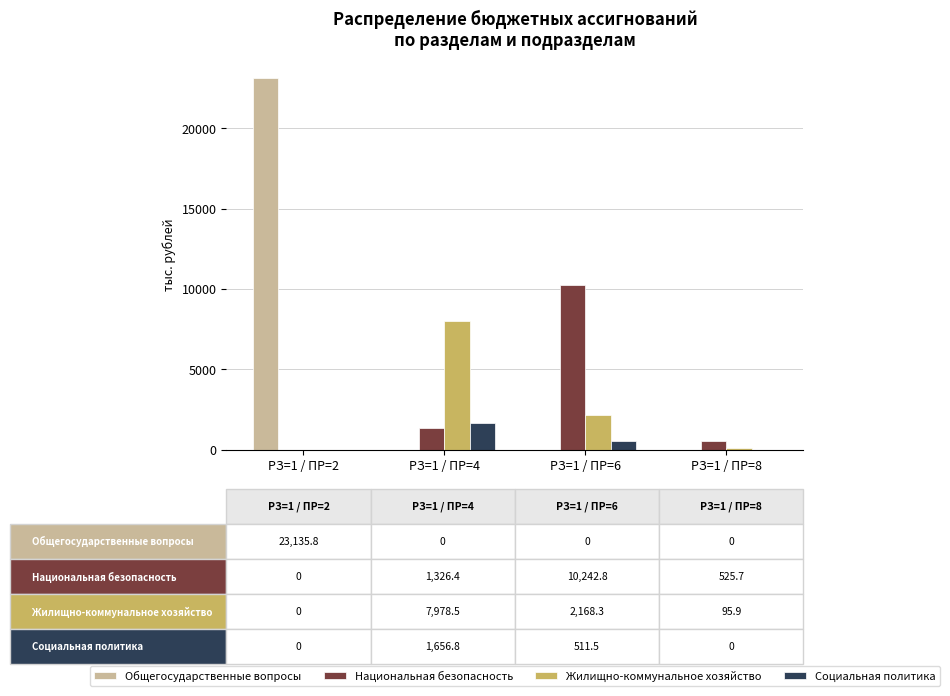

At which label does Национальная безопасность first exceed 1326?

РЗ=1 / ПР=4